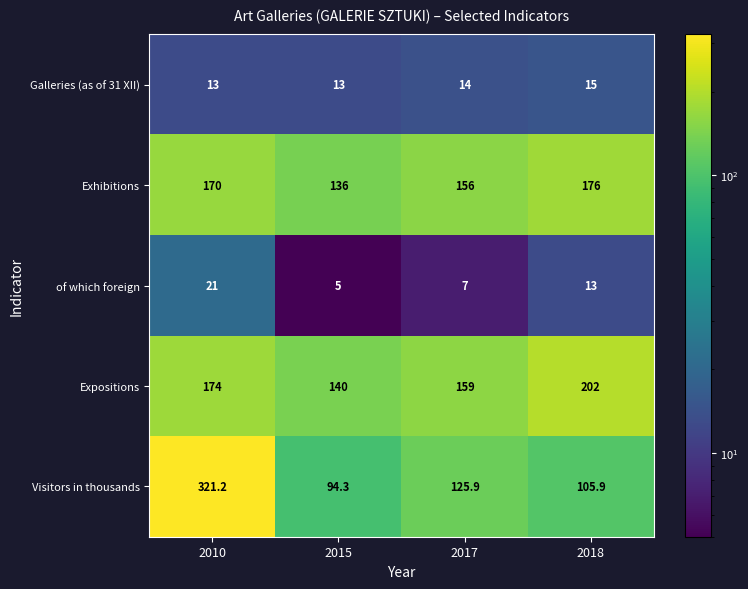

At how many categories does at least one series exceed 194?

2